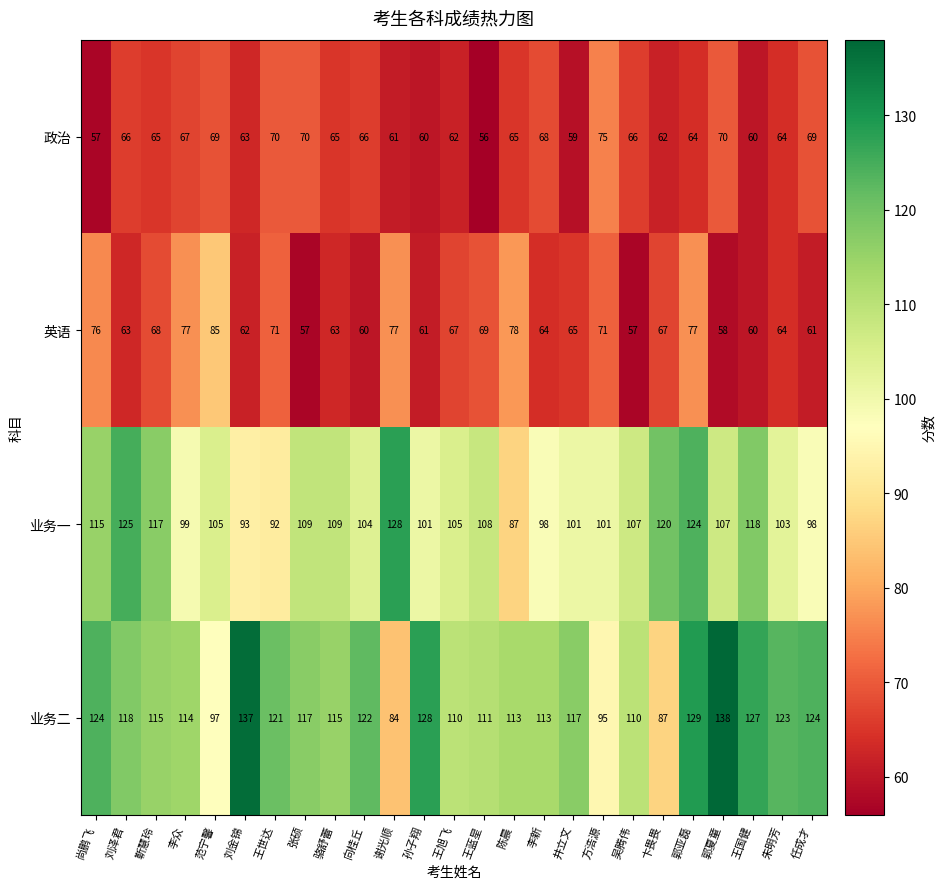

How many data points does each series have?

25